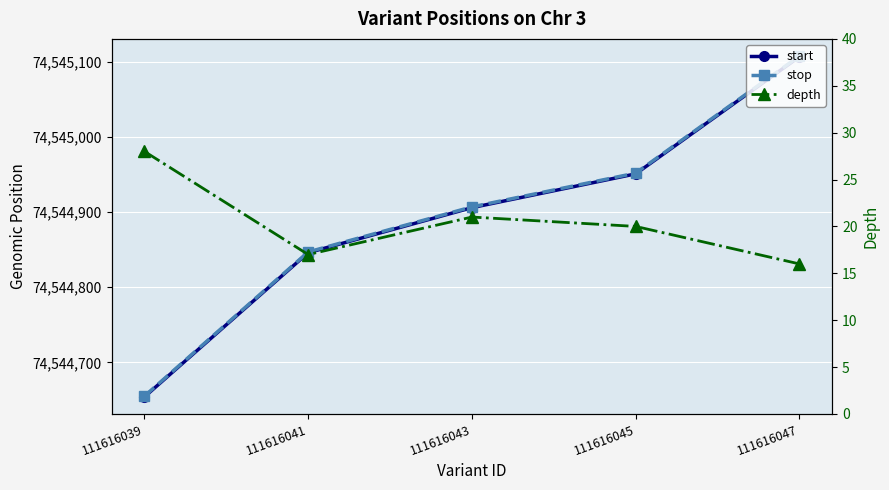

At 111616043, list the series in order from smallest to largest.

depth, start, stop